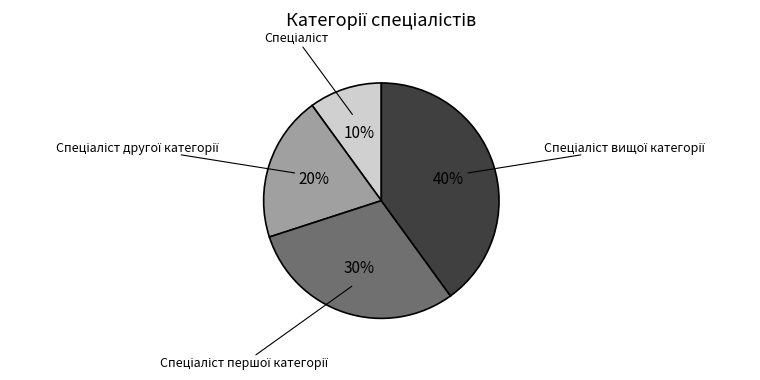

Is there any slice that represents more than half of the pie?

No